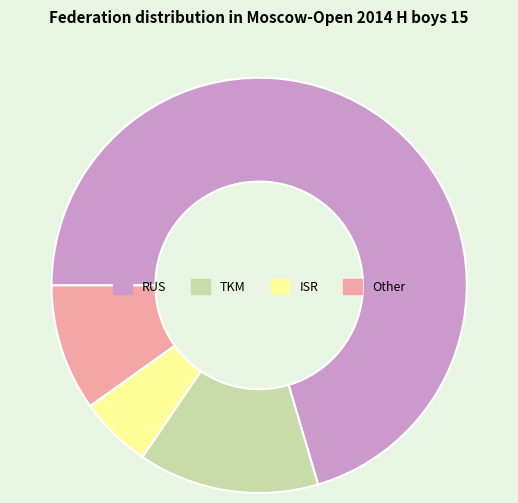

How many slices are in this pie chart?

4